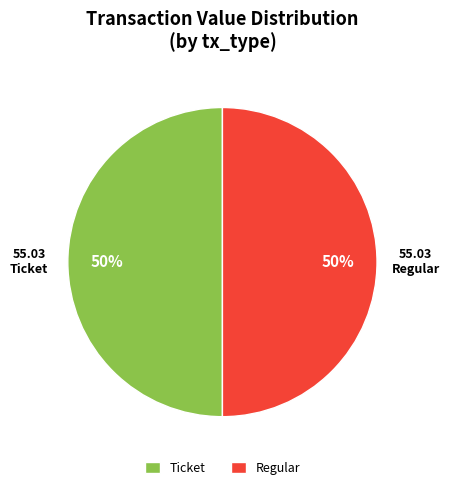

Approximately how many times larger is the value at Ticket compared to Regular?

1.0